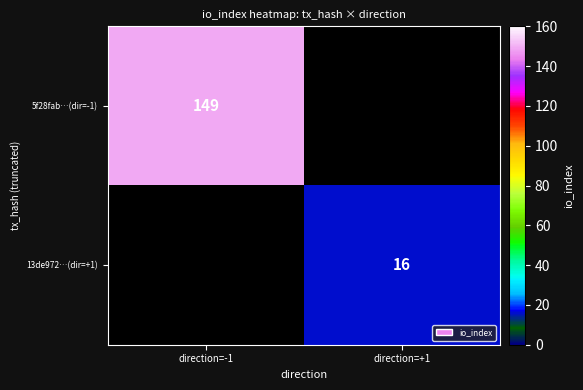

Is it true that 13de972…(dir=+1) equals 16 at direction=+1?

True